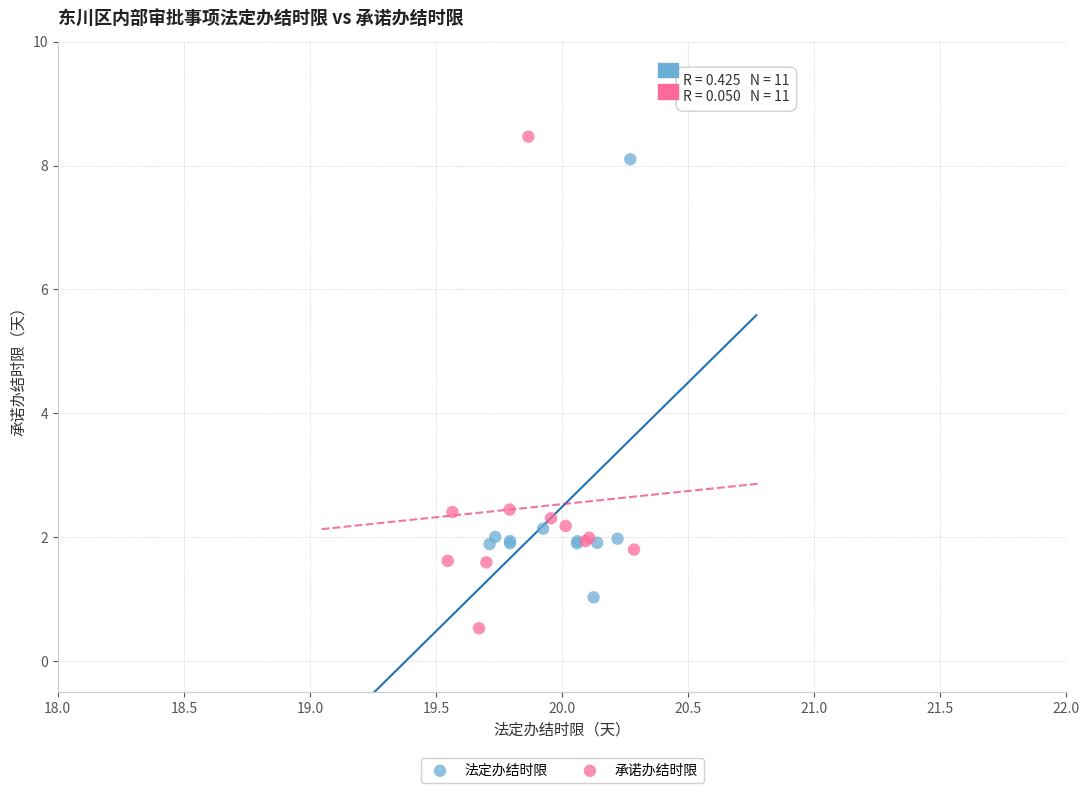

Which series has the widest spread of Y values?

承诺办结时限